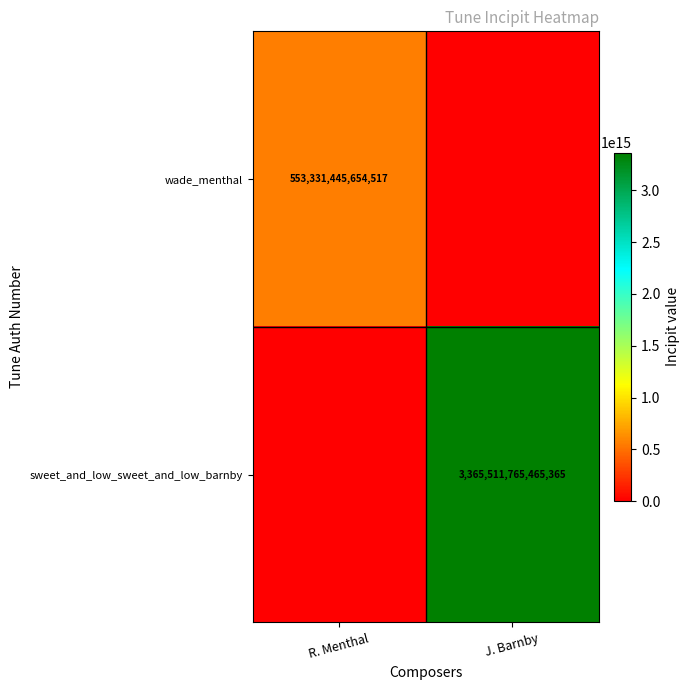

Which has a higher value, R. Menthal or J. Barnby?

R. Menthal